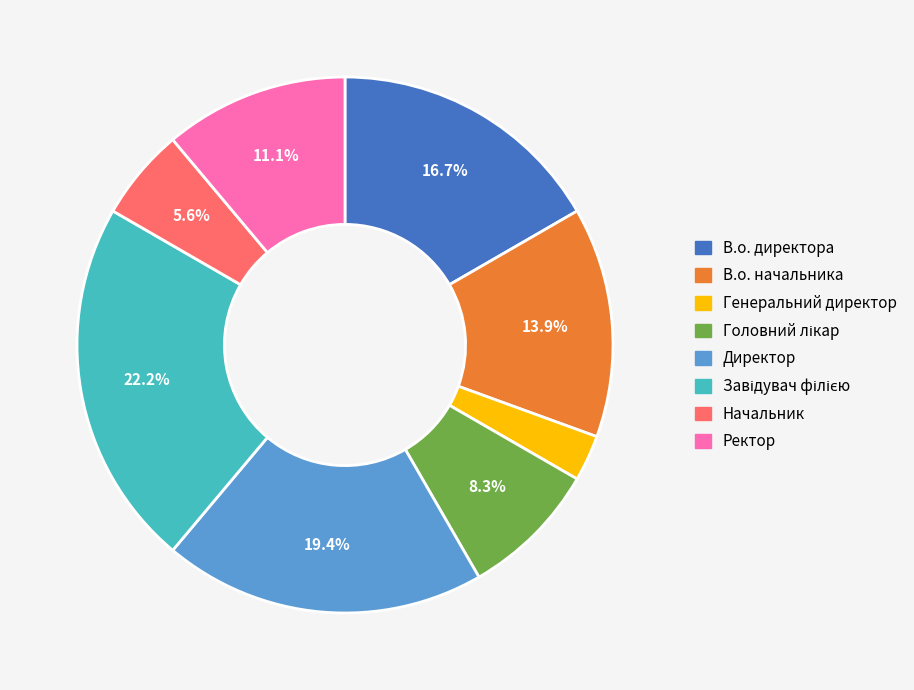

How many segments does this pie chart have?

8